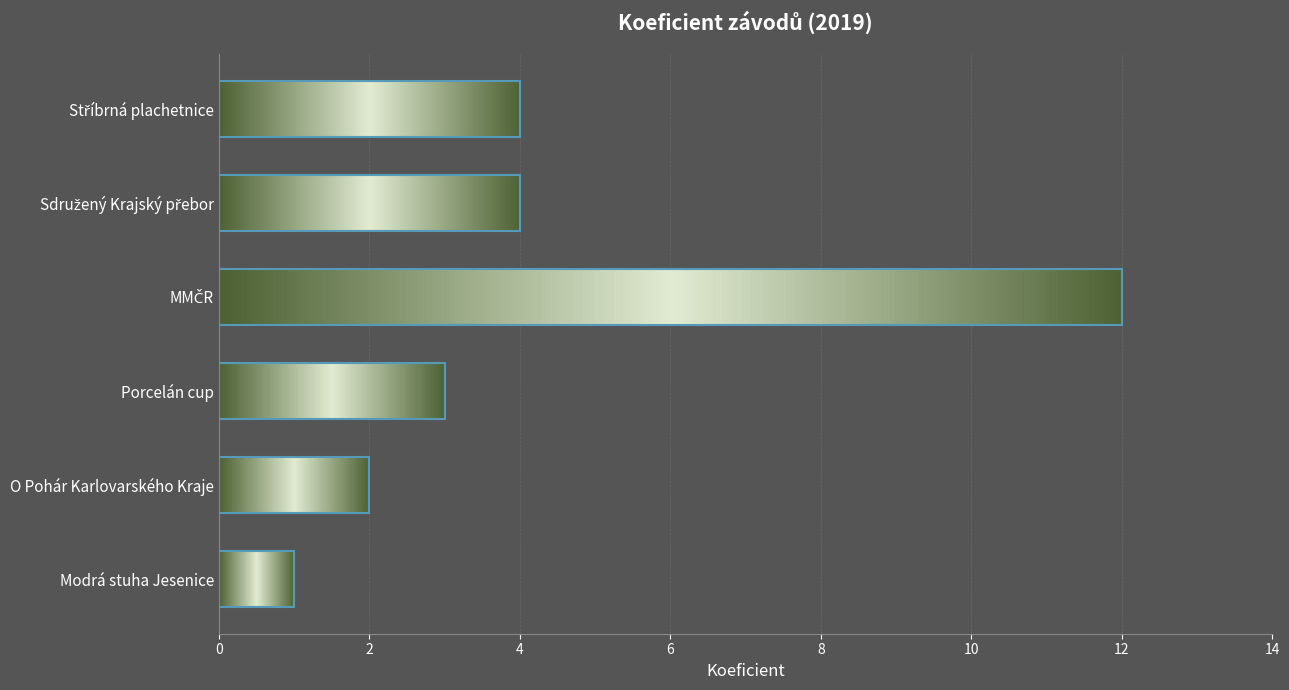

The value at O Pohár Karlovarského Kraje is 3. True or false?

False